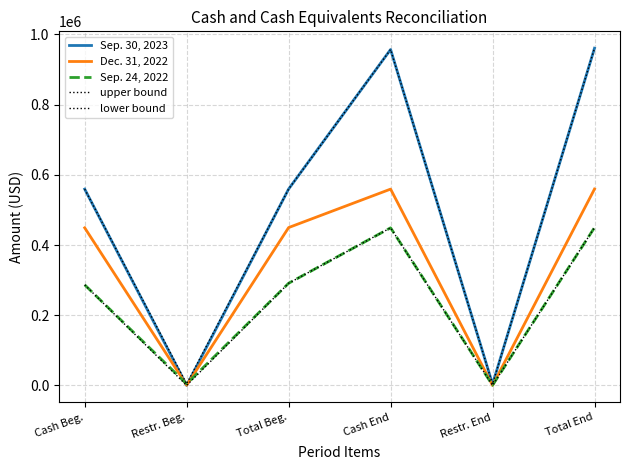

Which label corresponds to the smallest value in the chart?

Restr. Beg.